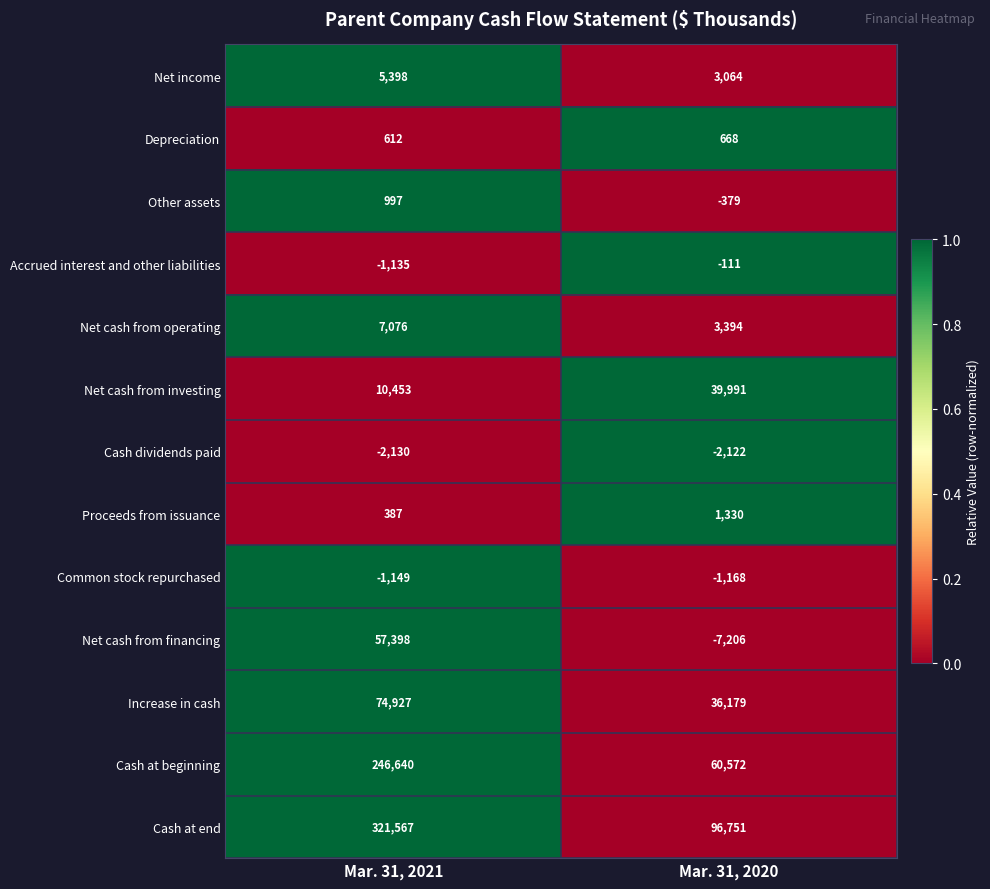

Count the number of data series in this chart.

13